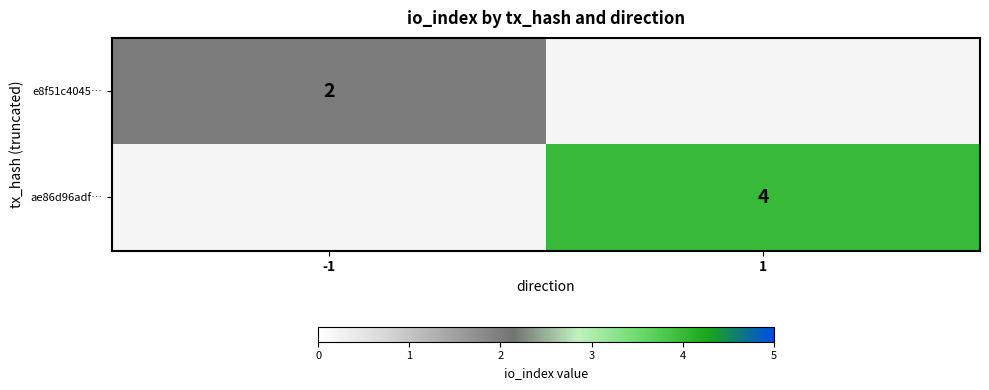

What is the total value across all series at -1?

2